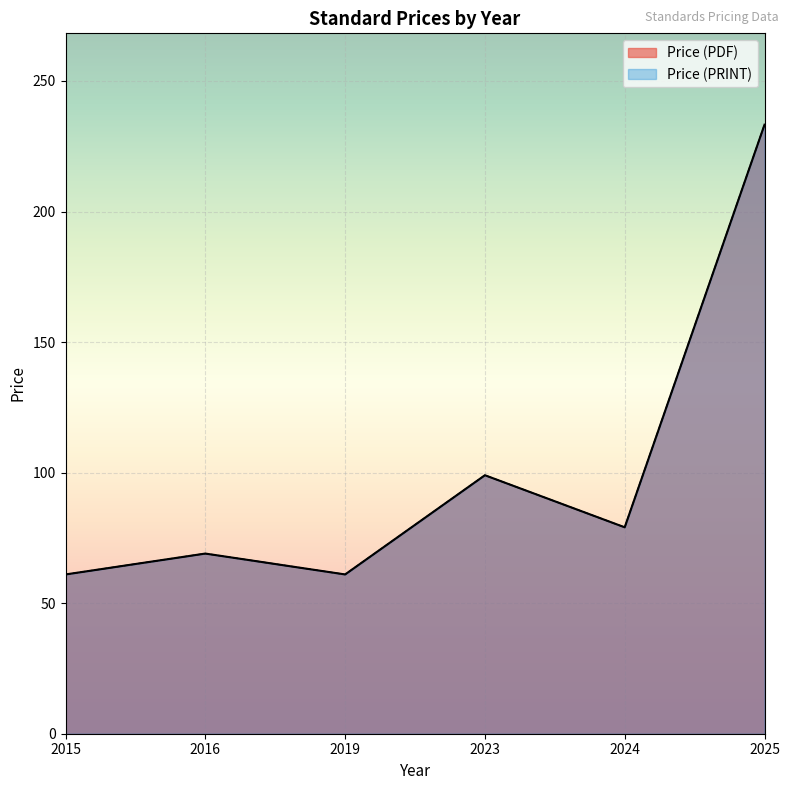

What are all the series names shown in the legend?

Price (PDF), Price (PRINT)